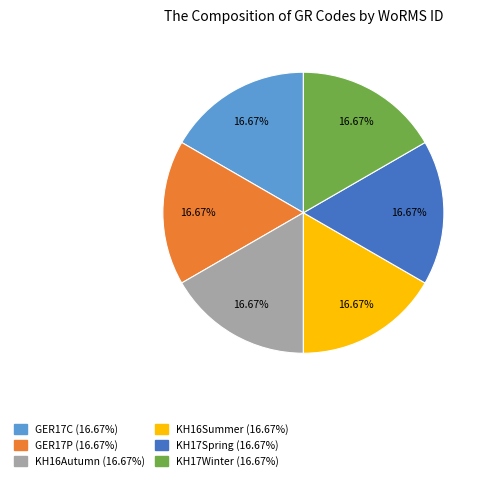

Is there a majority slice in this chart?

No